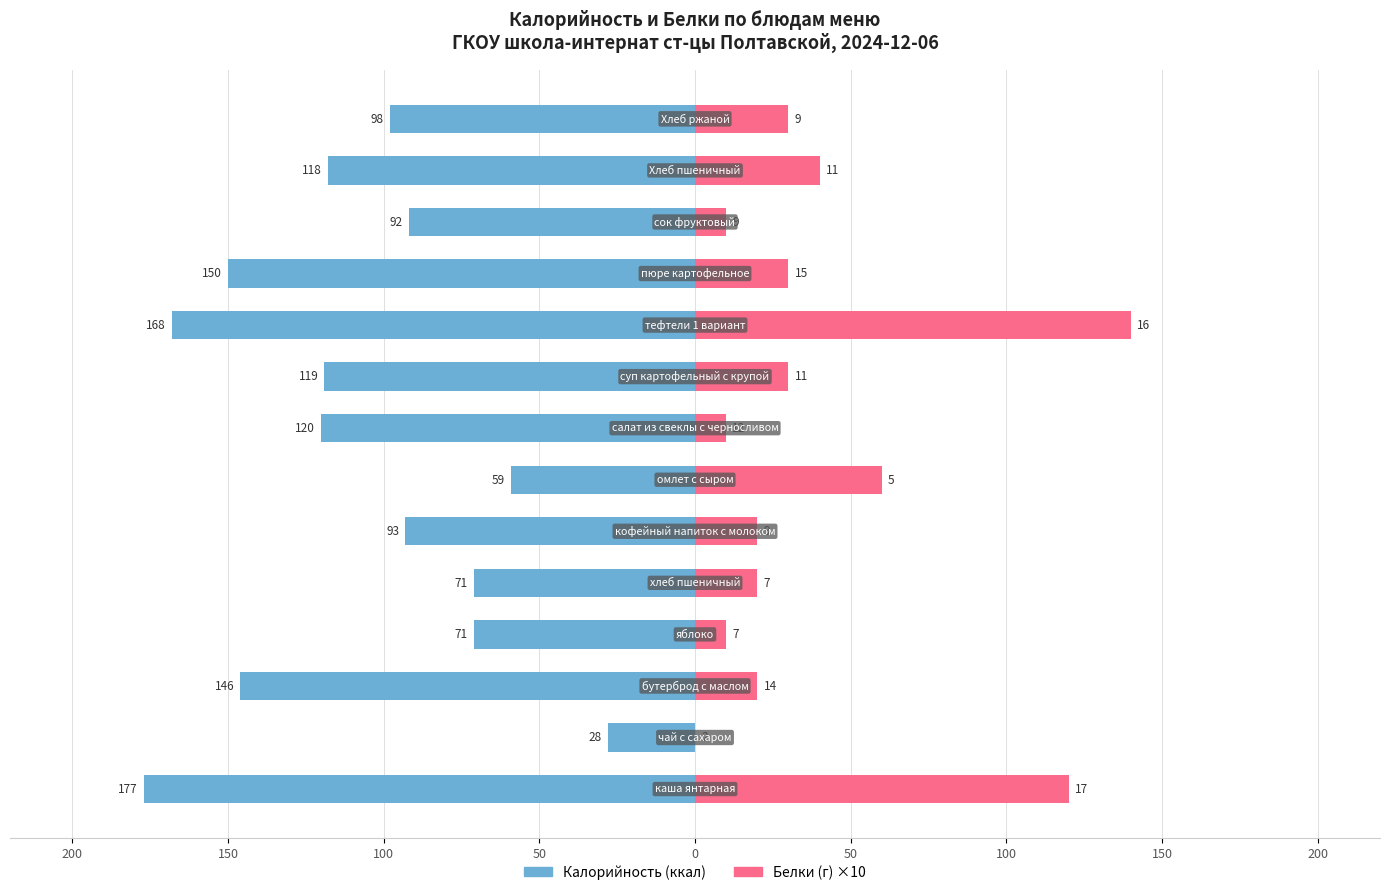

What is the sum of all Белки (г) ×10 values?

540